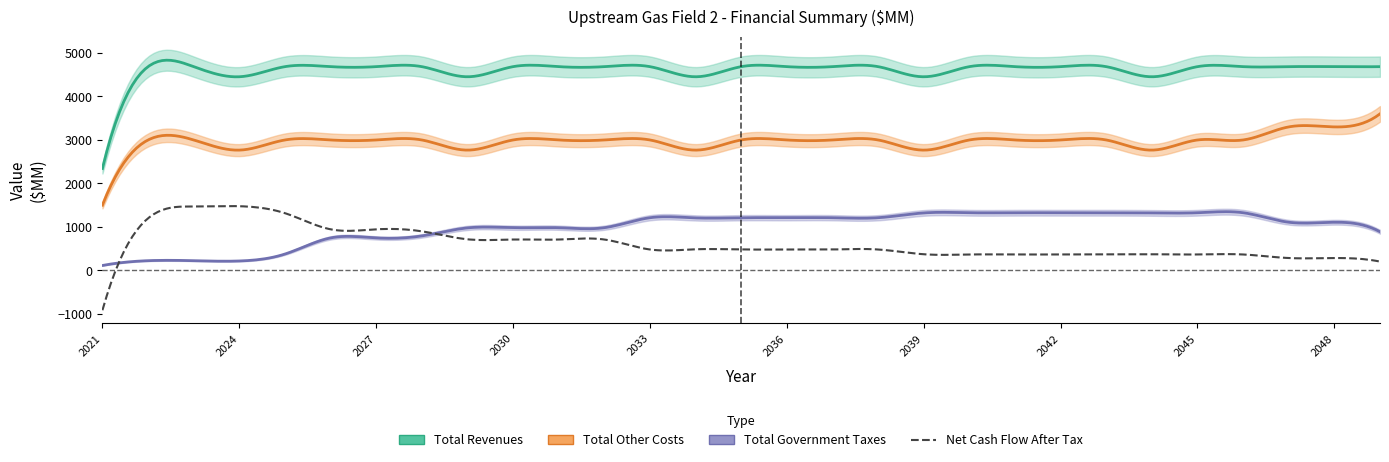

Between 2042 and 2046, which series saw the biggest shift?

Total Revenues